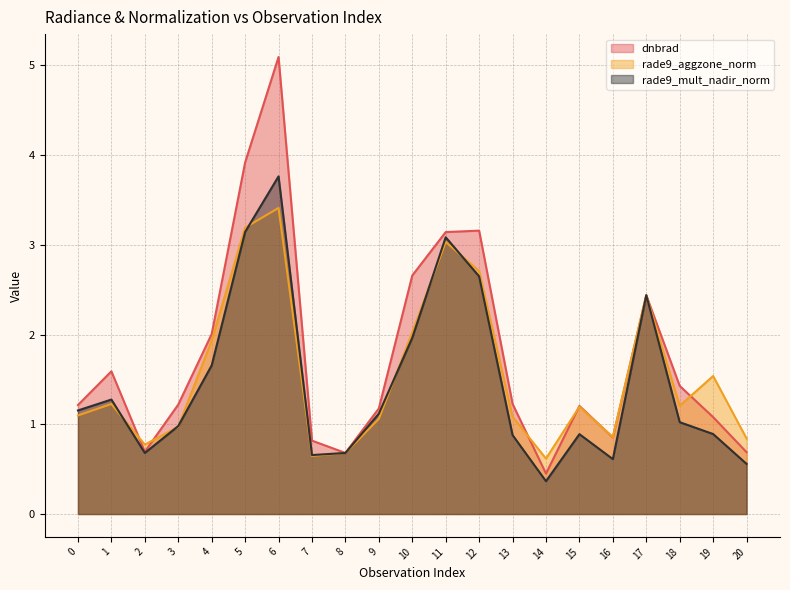

The rade9_aggzone_norm series shows 0.5 at 9. True or false?

False